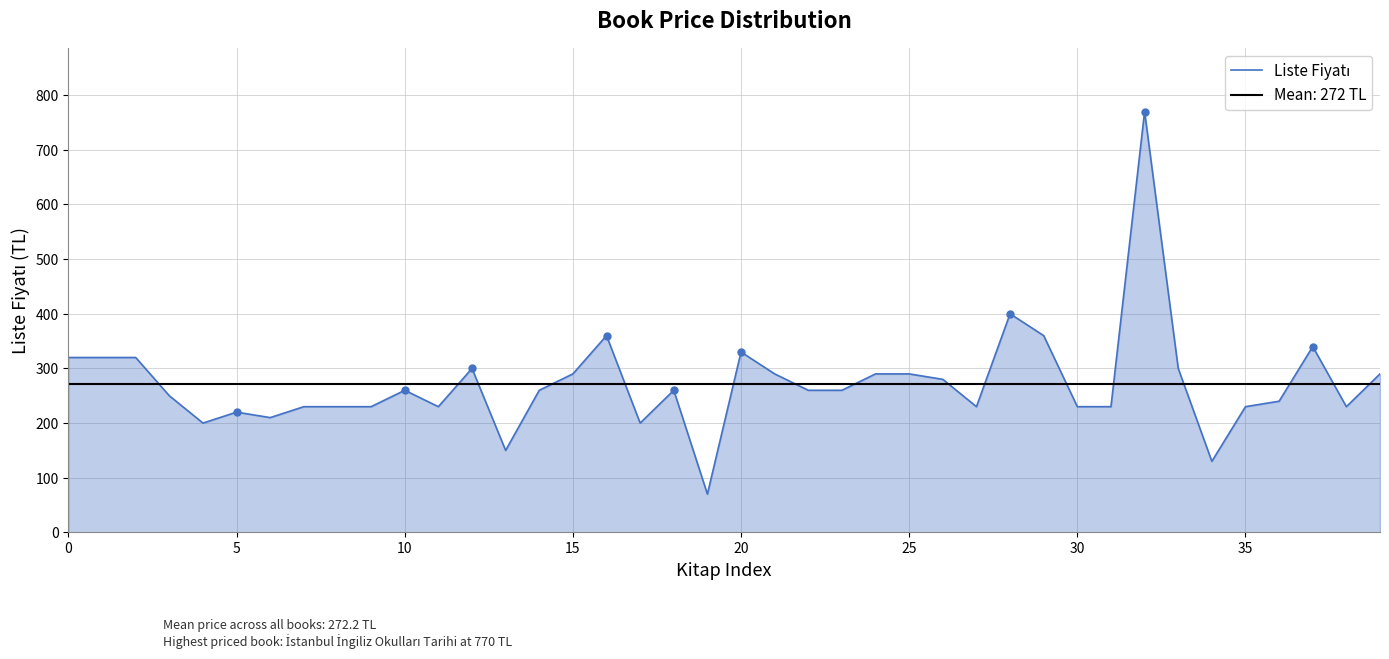

Between 10 and 31, which is larger?

10